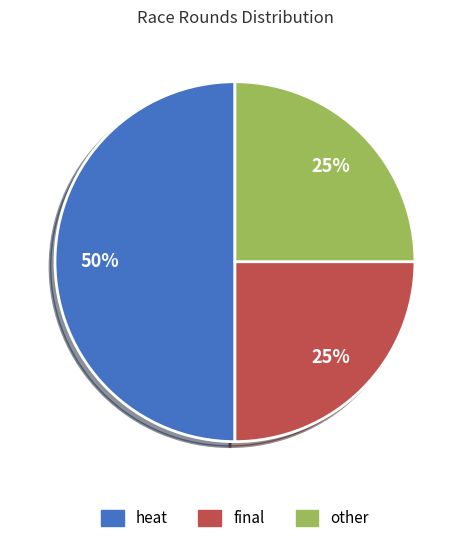

Which category has the biggest portion of the pie?

heat